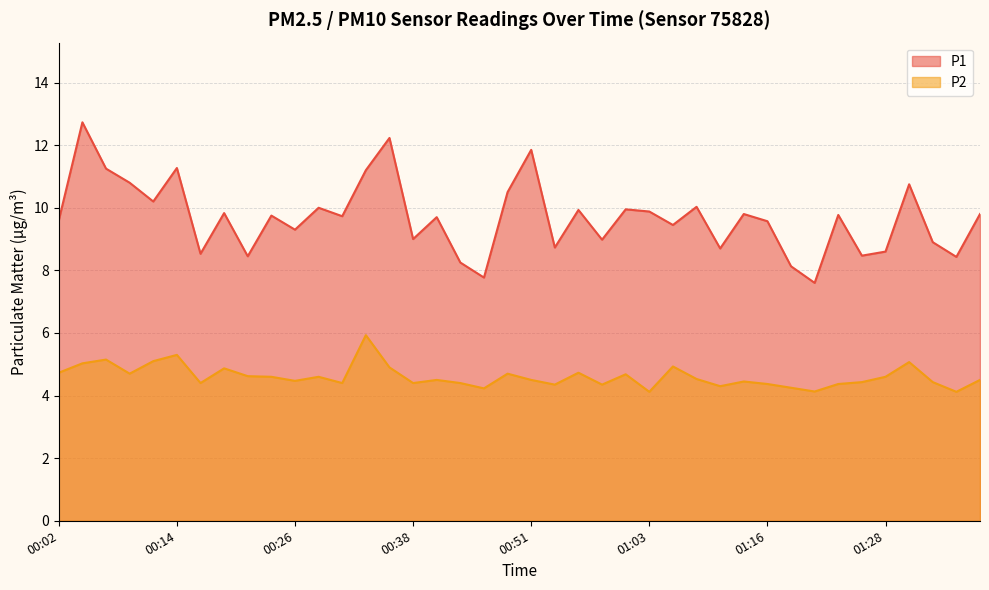

Reading left to right, transcribe all the data shown in this chart.

P1: 00:02=9.6	00:04=12.7	00:06=11.2	00:09=10.8	00:11=10.2	00:14=11.3	00:16=8.5	00:19=9.8	00:21=8.4	00:23=9.8	00:26=9.3	00:28=10.0	00:31=9.7	00:34=11.2	00:36=12.2	00:38=9.0	00:41=9.7	00:43=8.2	00:46=7.8	00:48=10.5	00:51=11.8	00:53=8.7	00:56=9.9	00:58=9.0	01:01=9.9	01:03=9.9	01:06=9.4	01:08=10.0	01:11=8.7	01:13=9.8	01:16=9.6	01:18=8.1	01:21=7.6	01:23=9.8	01:26=8.5	01:28=8.6	01:30=10.8	01:33=8.9	01:35=8.4	01:38=9.8
P2: 00:02=4.7	00:04=5.0	00:06=5.2	00:09=4.7	00:11=5.1	00:14=5.3	00:16=4.4	00:19=4.9	00:21=4.6	00:23=4.6	00:26=4.5	00:28=4.6	00:31=4.4	00:34=5.9	00:36=4.9	00:38=4.4	00:41=4.5	00:43=4.4	00:46=4.2	00:48=4.7	00:51=4.5	00:53=4.3	00:56=4.7	00:58=4.3	01:01=4.7	01:03=4.1	01:06=4.9	01:08=4.5	01:11=4.3	01:13=4.5	01:16=4.4	01:18=4.2	01:21=4.1	01:23=4.4	01:26=4.4	01:28=4.6	01:30=5.1	01:33=4.4	01:35=4.1	01:38=4.5